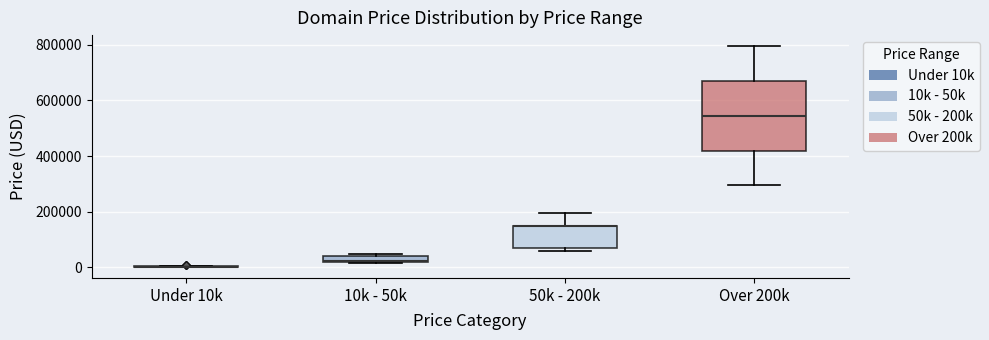

Which box is the tallest, from its lower edge to its upper edge?

Over 200k